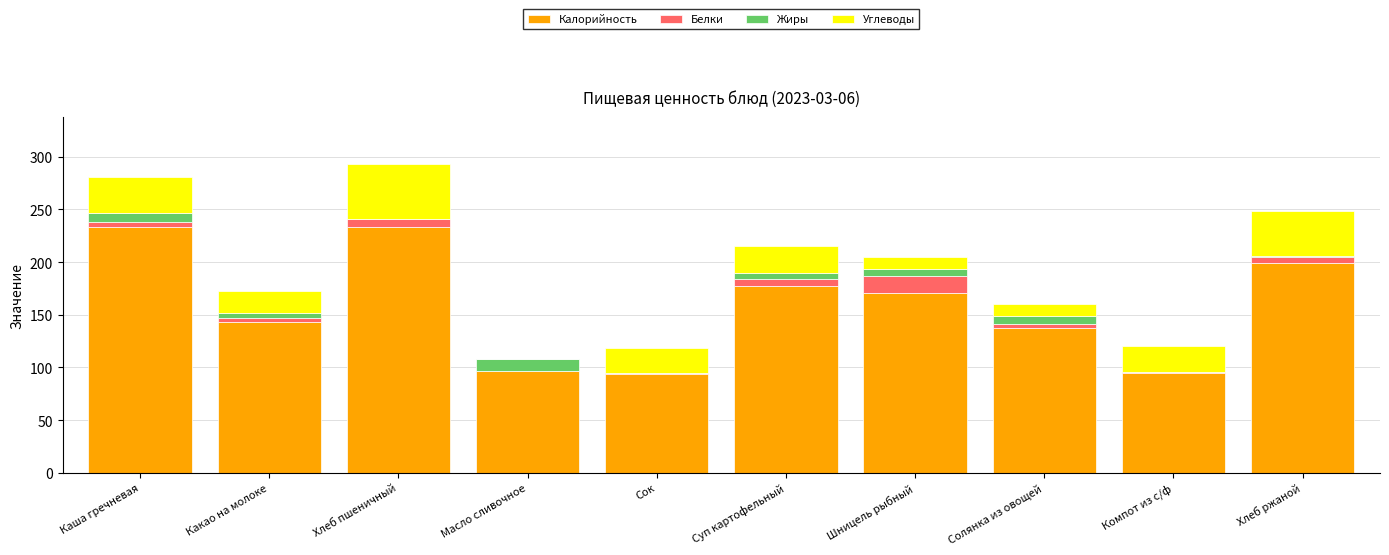

What is the maximum value for Калорийность?

233.0